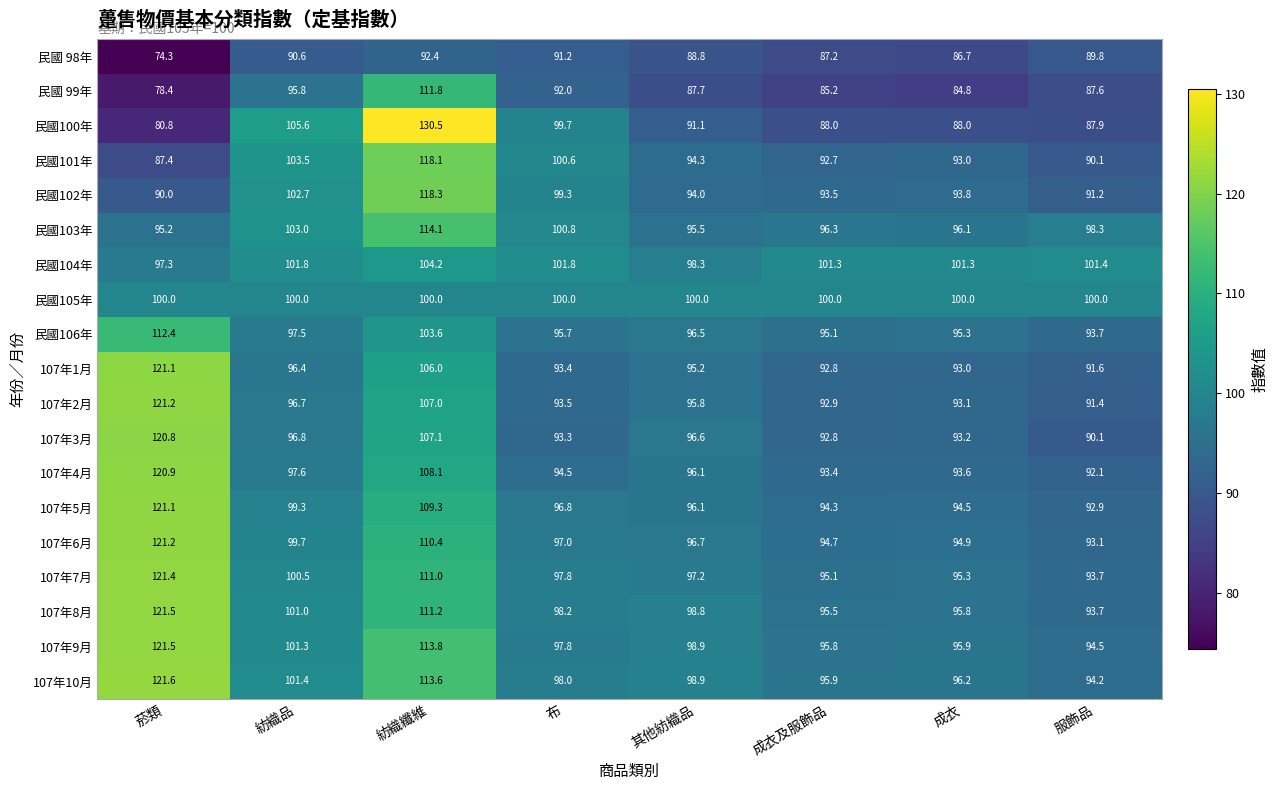

Where does the 107年2月 series first go above 95?

菸類